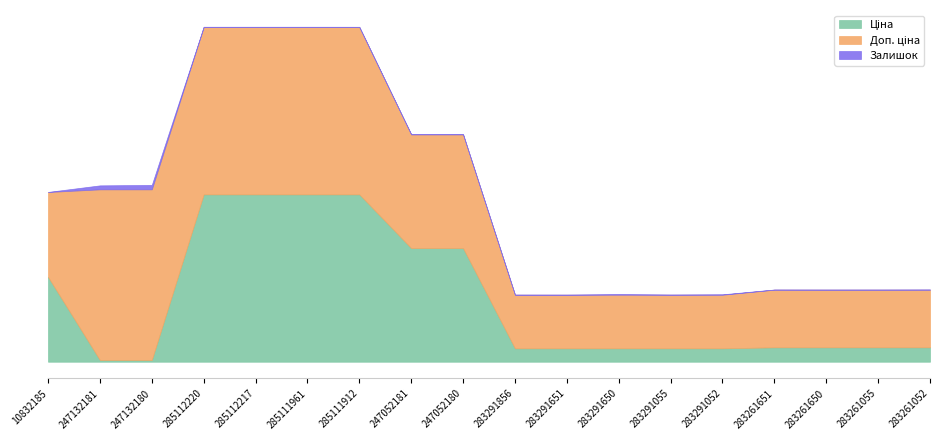

True or false: Ціна has a value of 944.2 at 283261055.

True